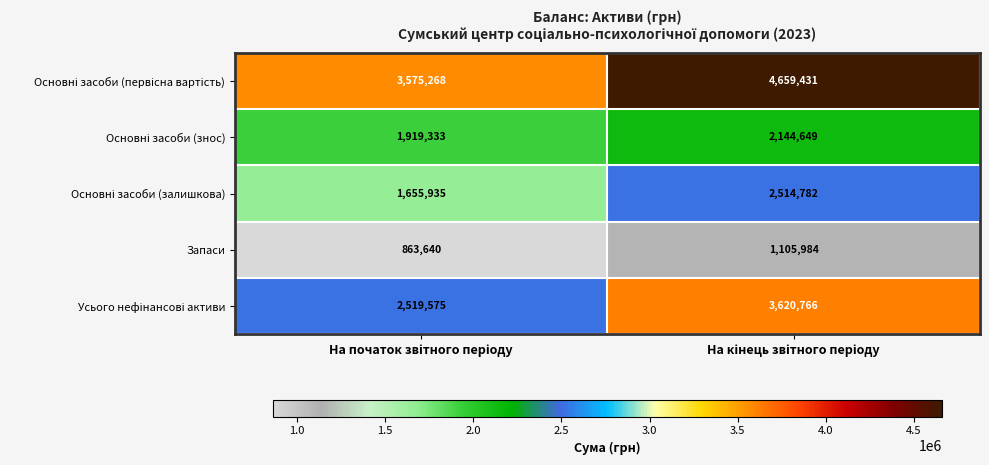

What is the lowest value of the Запаси series?

863640